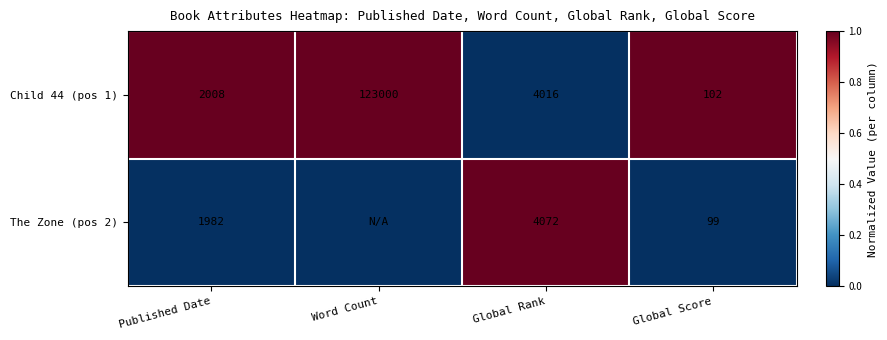

Is it true that Child 44 (pos 1) equals 2895 at Published Date?

False